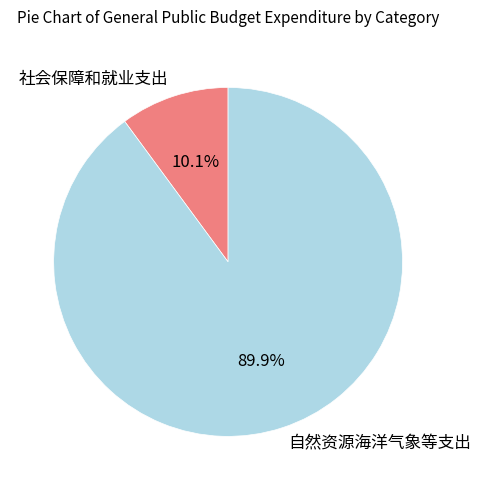

Does 自然资源海洋气象等支出 account for over 50% of the chart?

Yes